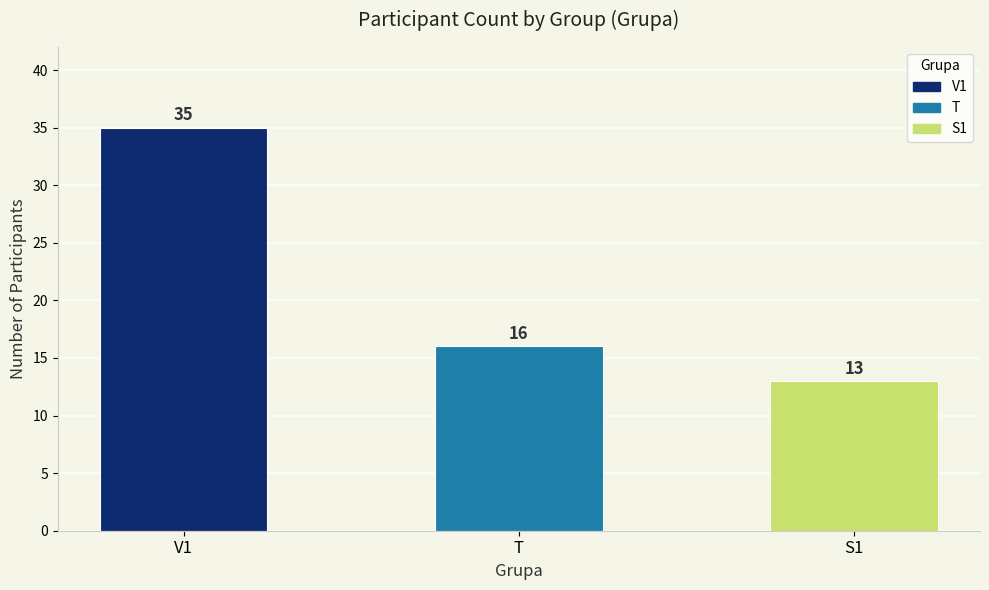

What is the change in value from V1 to T?

-19